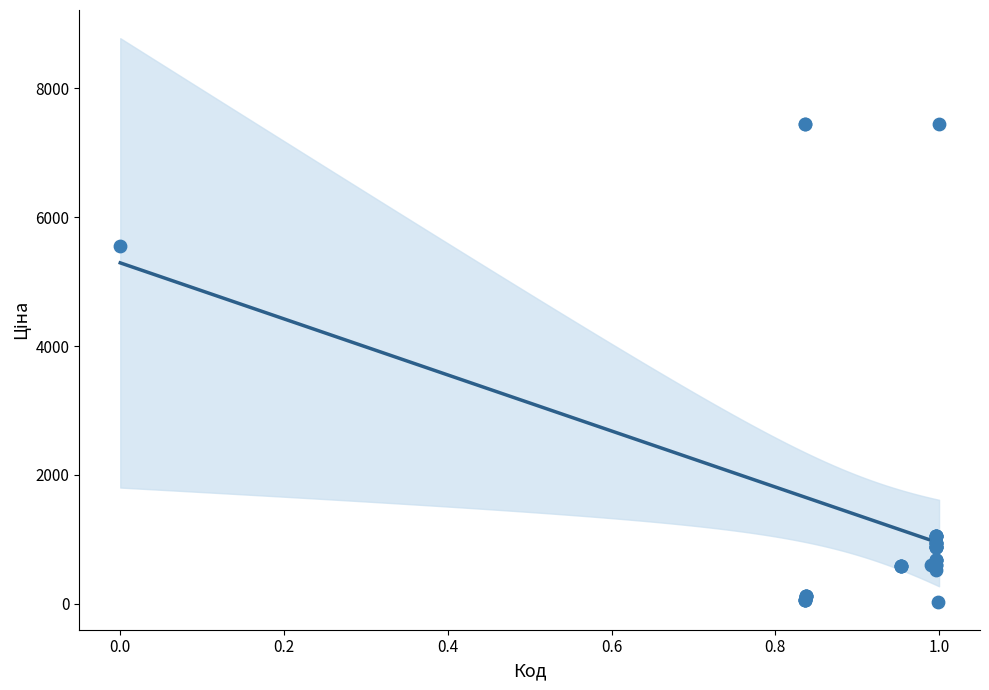

What Y value in the scatter plot is closest to 3738?

5560.3